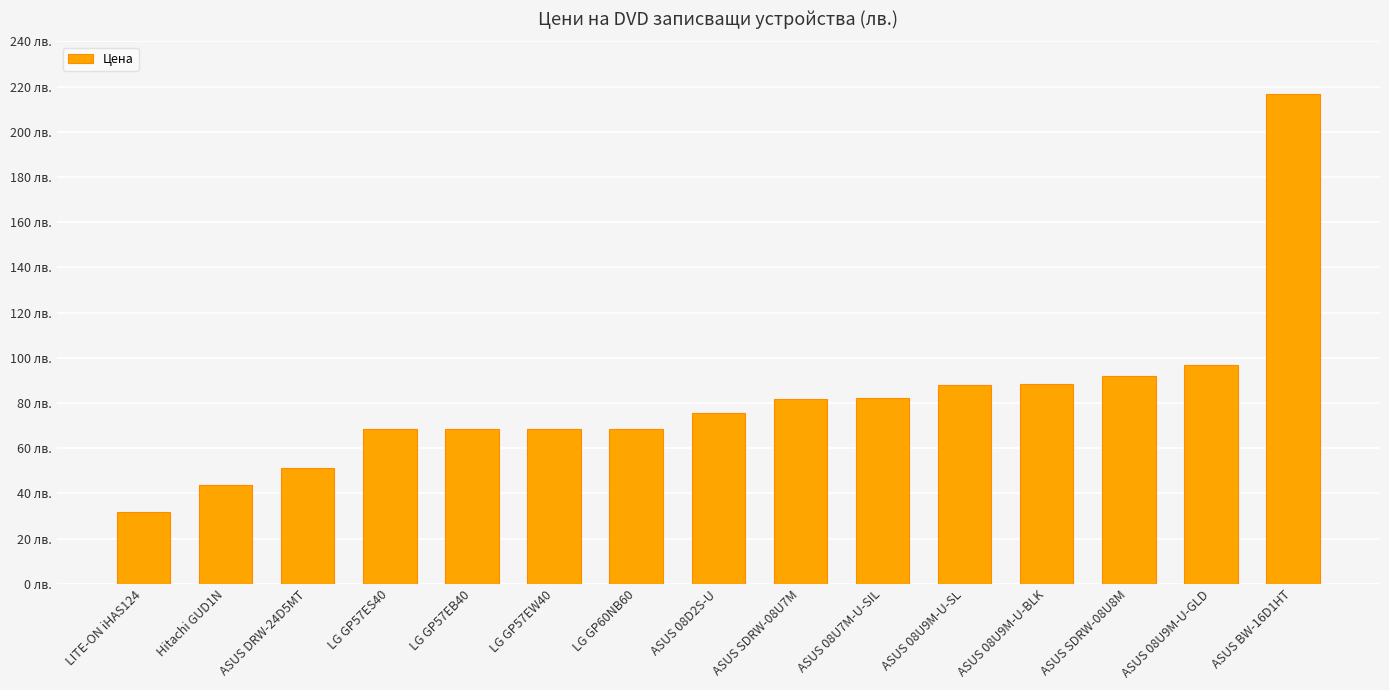

List the labels in order of value, smallest first.

LITE-ON iHAS124, Hitachi GUD1N, ASUS DRW-24D5MT, LG GP57ES40, LG GP57EB40, LG GP57EW40, LG GP60NB60, ASUS 08D2S-U, ASUS SDRW-08U7M, ASUS 08U7M-U-SIL, ASUS 08U9M-U-SL, ASUS 08U9M-U-BLK, ASUS SDRW-08U8M, ASUS 08U9M-U-GLD, ASUS BW-16D1HT